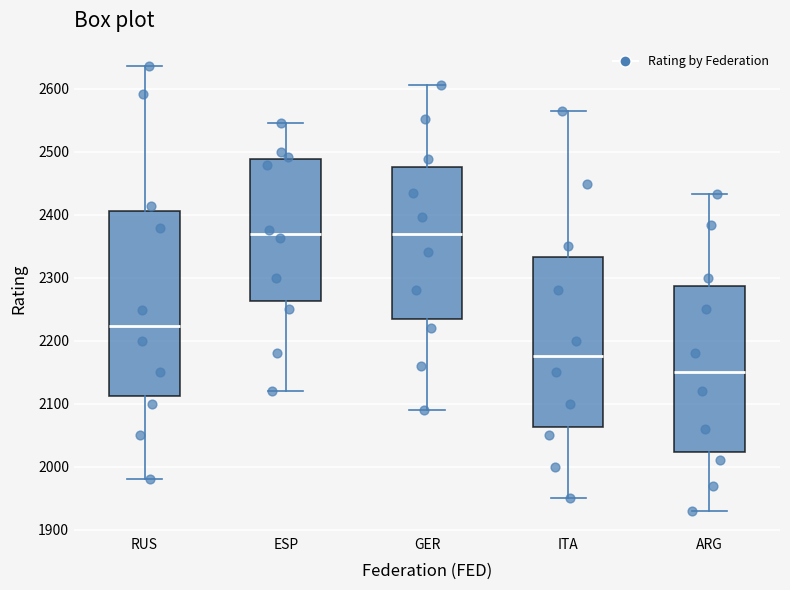

Where does the lower whisker of the box for ARG end on the y-axis? The values are not printed on the chart, so give them approximately, as read against the axis.

1930